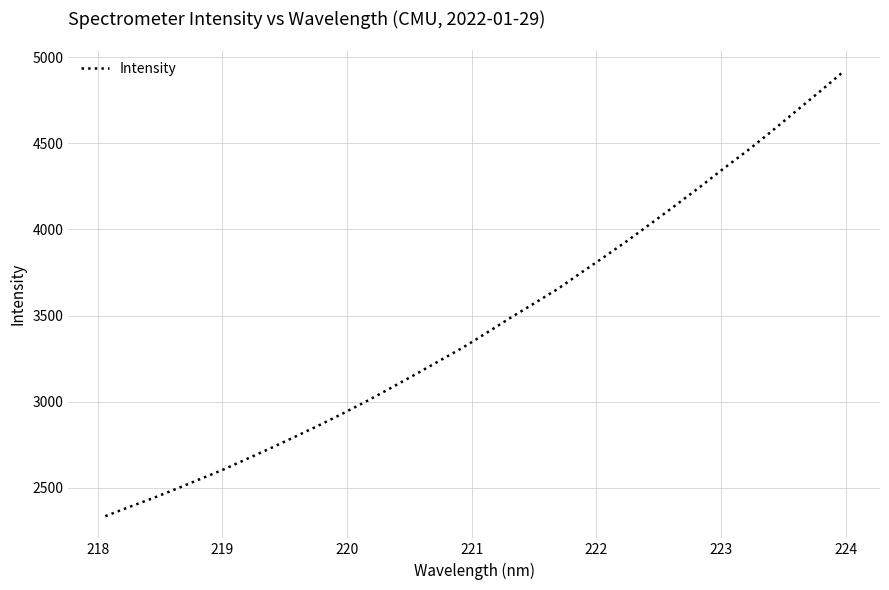

What is the difference between the maximum and minimum values?

2577.7